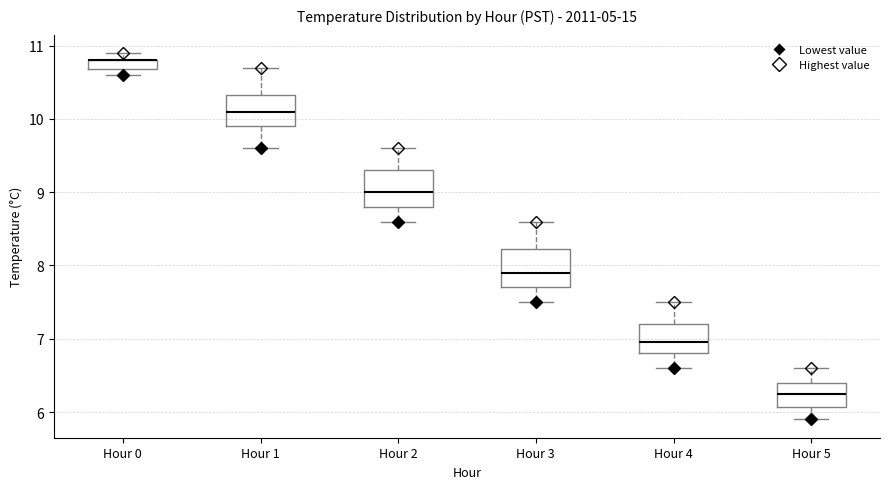

Where is the lower edge of the box for Hour 1 on the y-axis? The values are not printed on the chart, so give them approximately, as read against the axis.

9.9